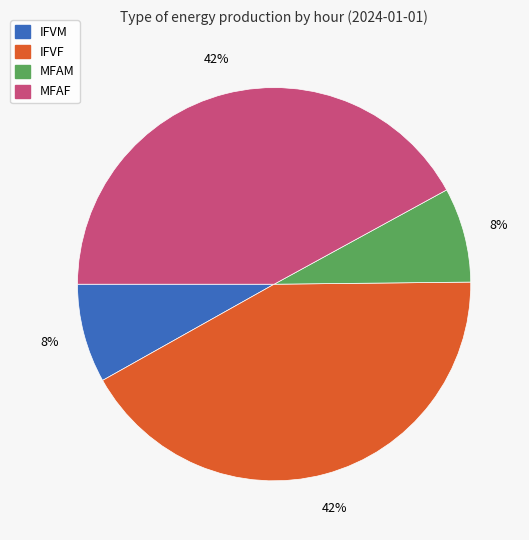

To the nearest percent, what is the average slice percentage?

25%